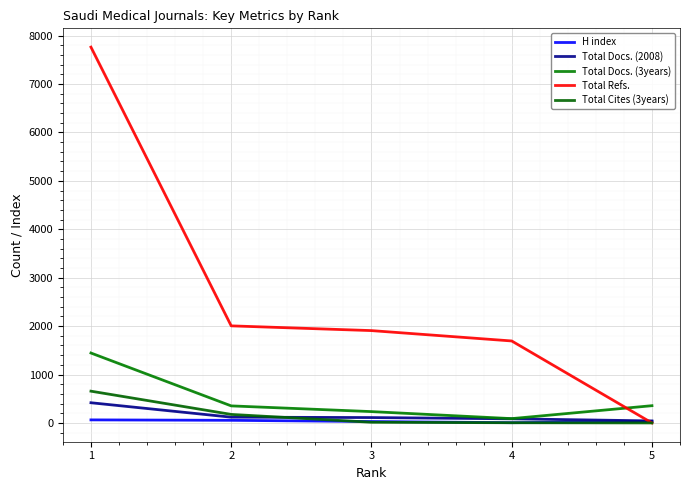

How many lines are shown in the chart?

5